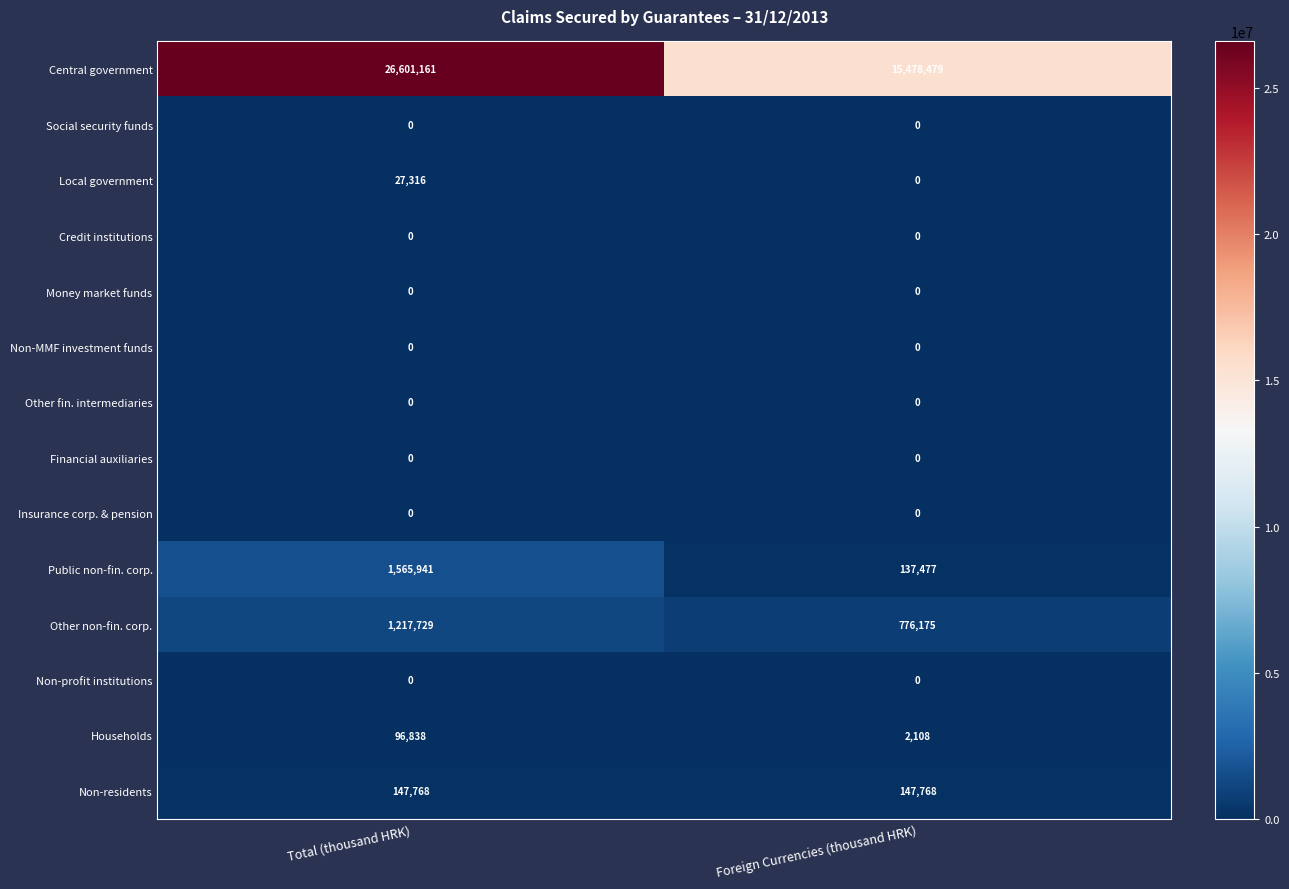

Between Total (thousand HRK) and Foreign Currencies (thousand HRK), which series saw the biggest shift?

Central government